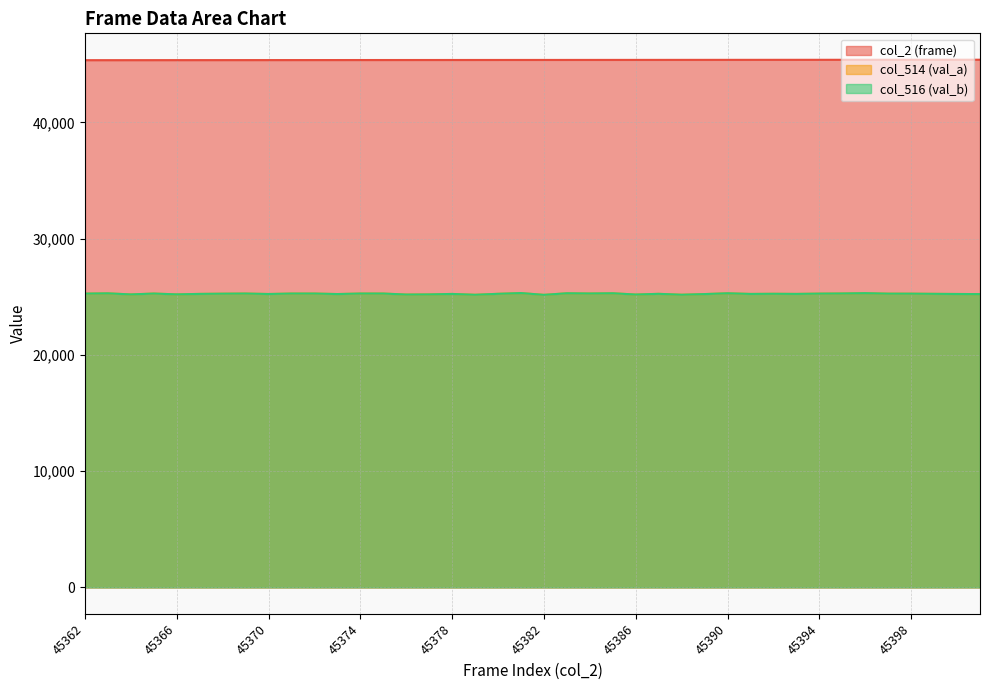

Read the col_516 (val_b) value at 45371, to the nearest 50.

25300